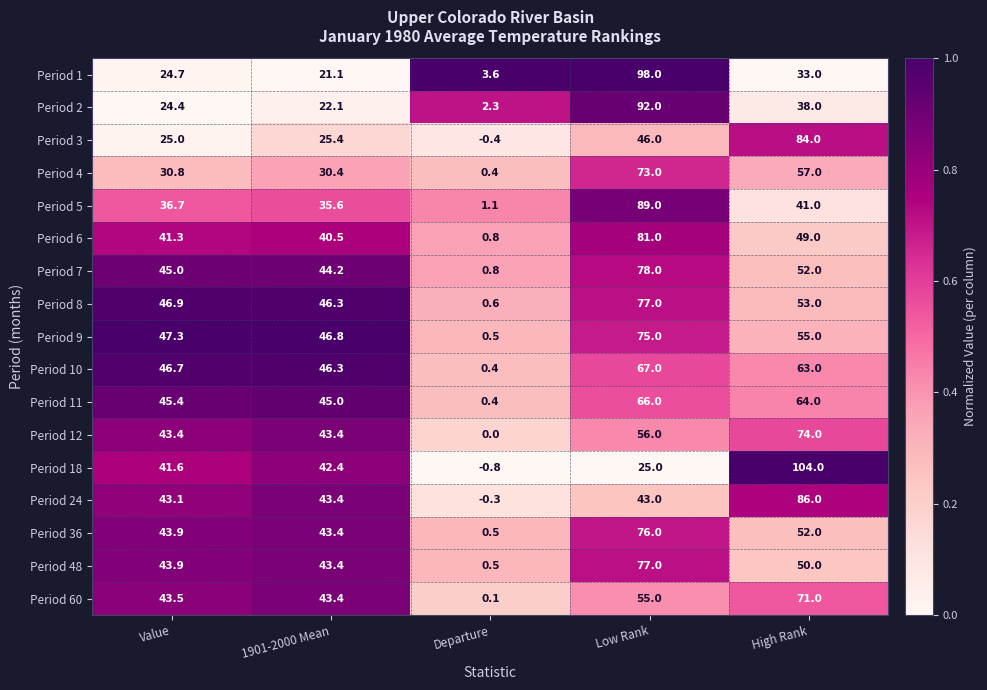

The value of Period 7 at High Rank is 67.9. True or false?

False